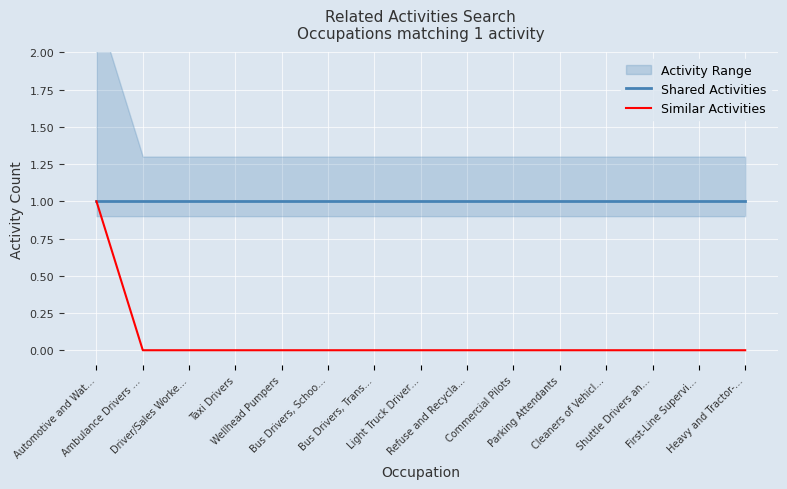

At which label is Shared Activities closest to 1?

Automotive and Wat…